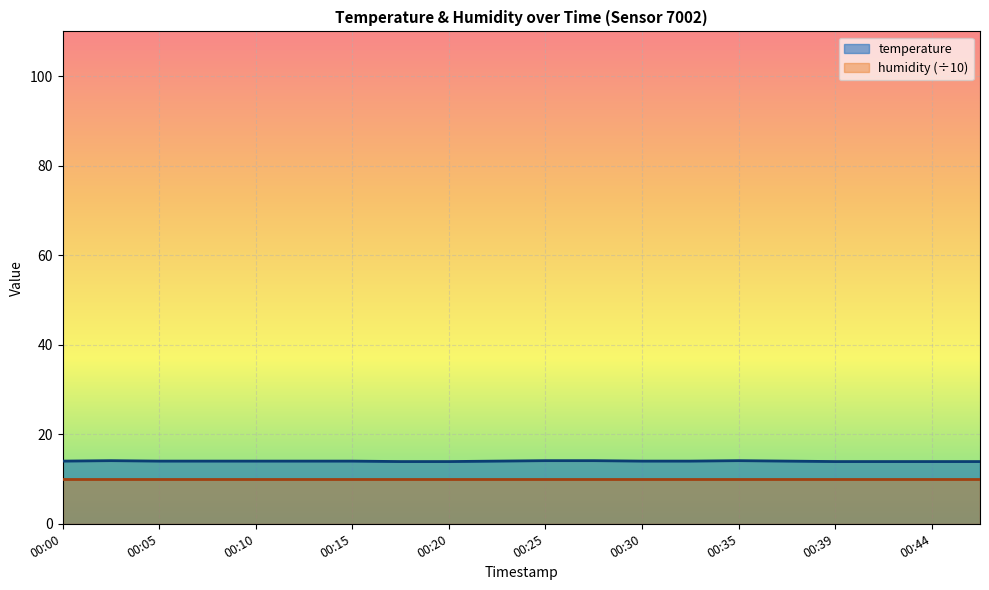

What is the greatest value displayed?

14.1